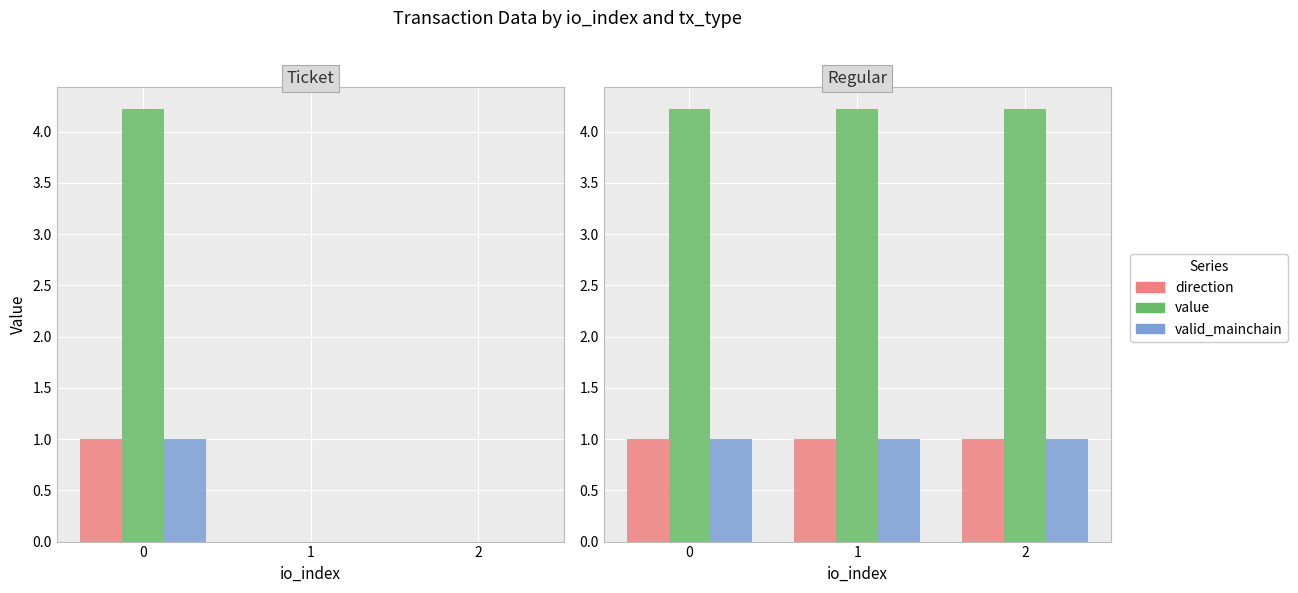

List the labels in order of value value, largest first.

0, 1, 2